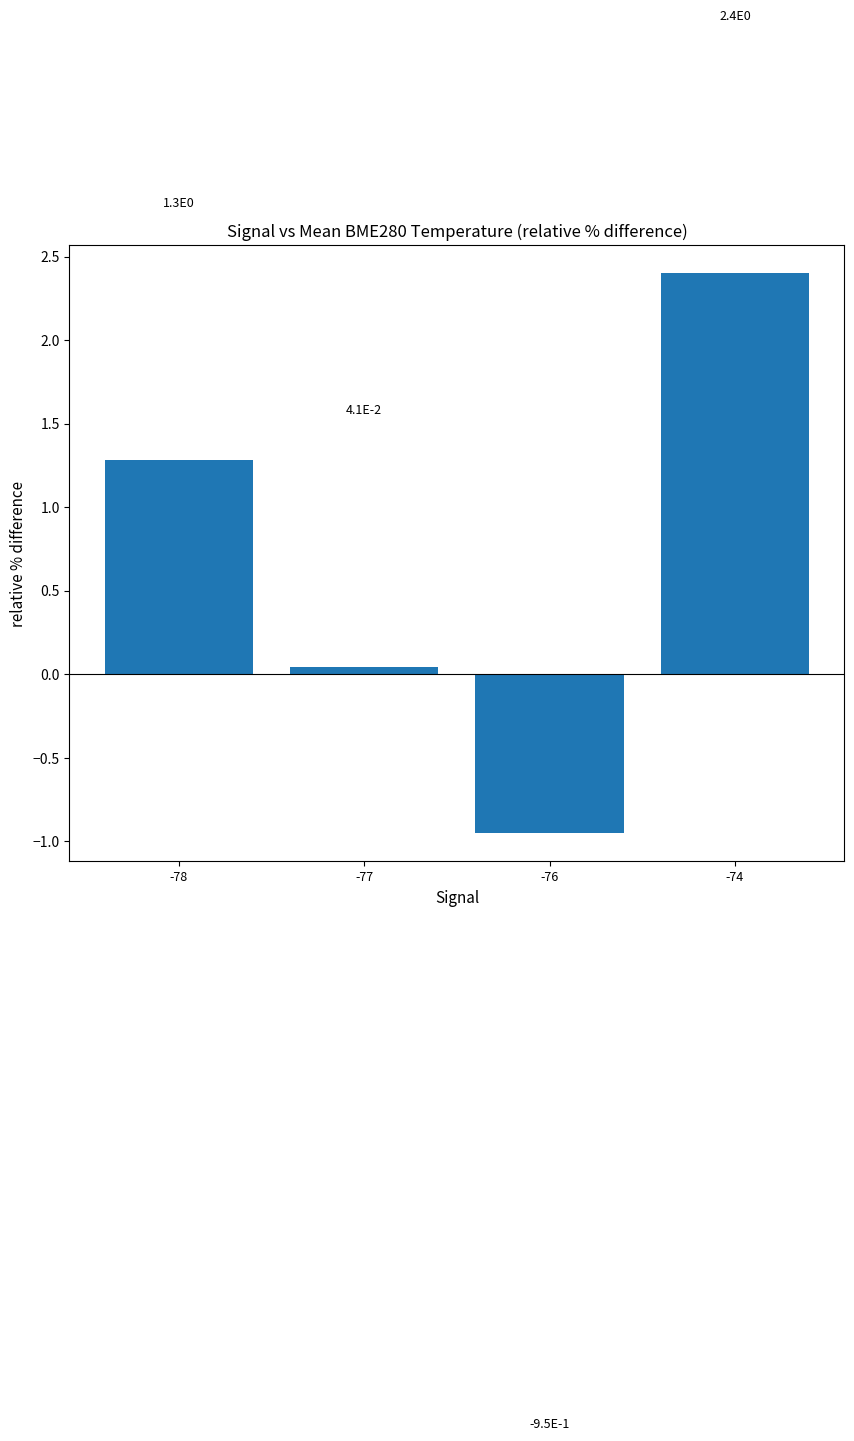

How many data points does each series have?

4